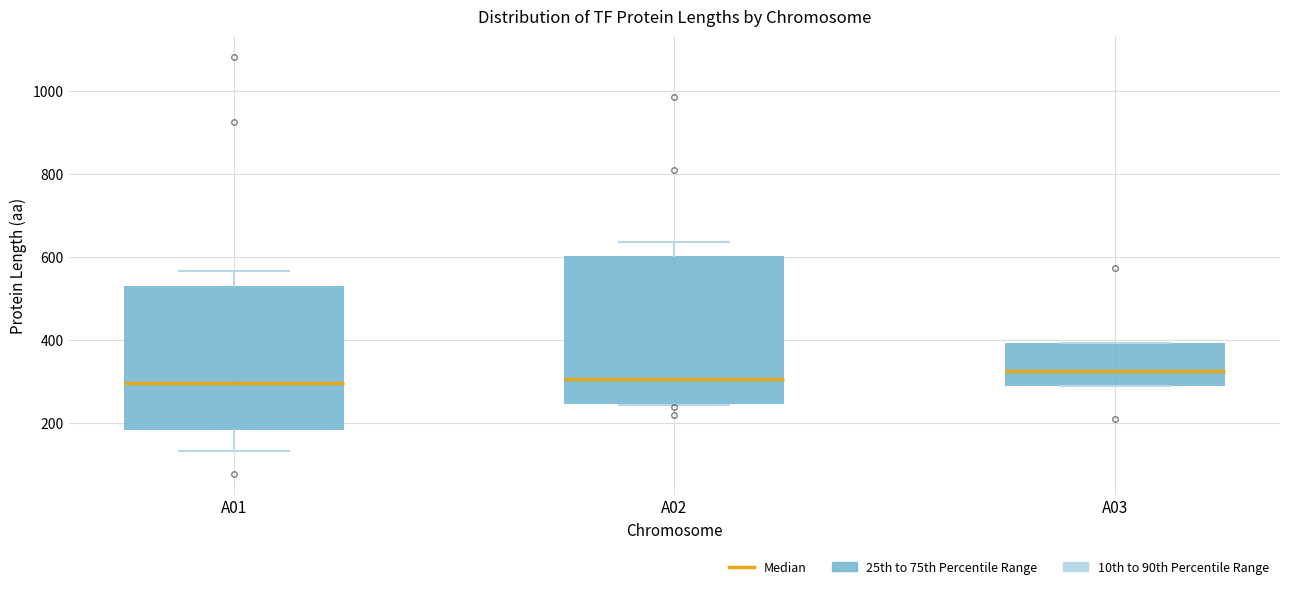

Reading left to right, read every box against the y-axis: the position of its median line, the range the box covers, and the ends of its whiskers. The values are not printed on the chart, so give them approximately, as read against the axis.

A01: median 300, box 180 to 540, whiskers 140 to 560
A02: median 300, box 240 to 600, whiskers 240 to 640
A03: median 320, box 280 to 400, whiskers 280 to 400